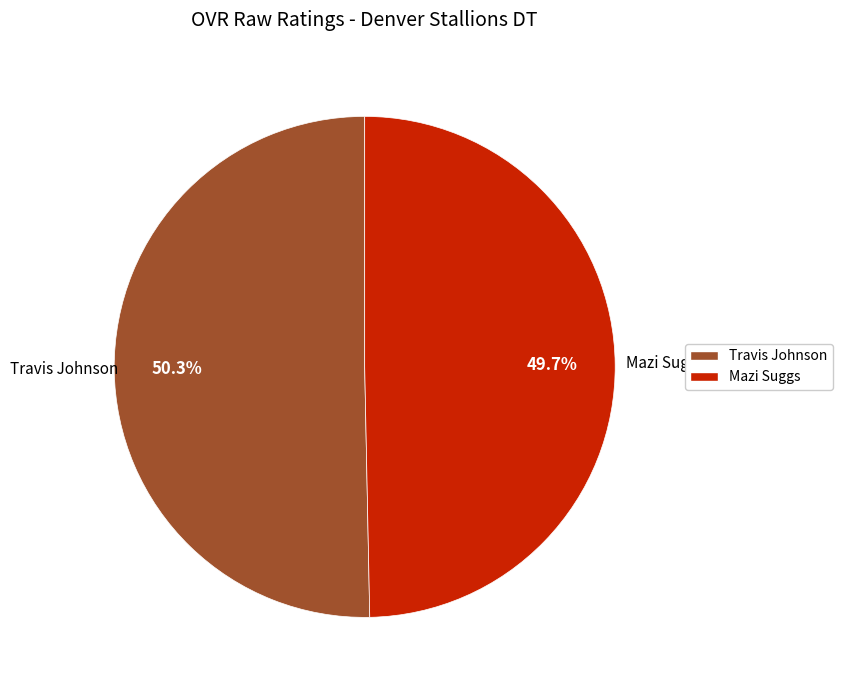

To the nearest percent, what is the combined percentage of Travis Johnson and Mazi Suggs?

100%